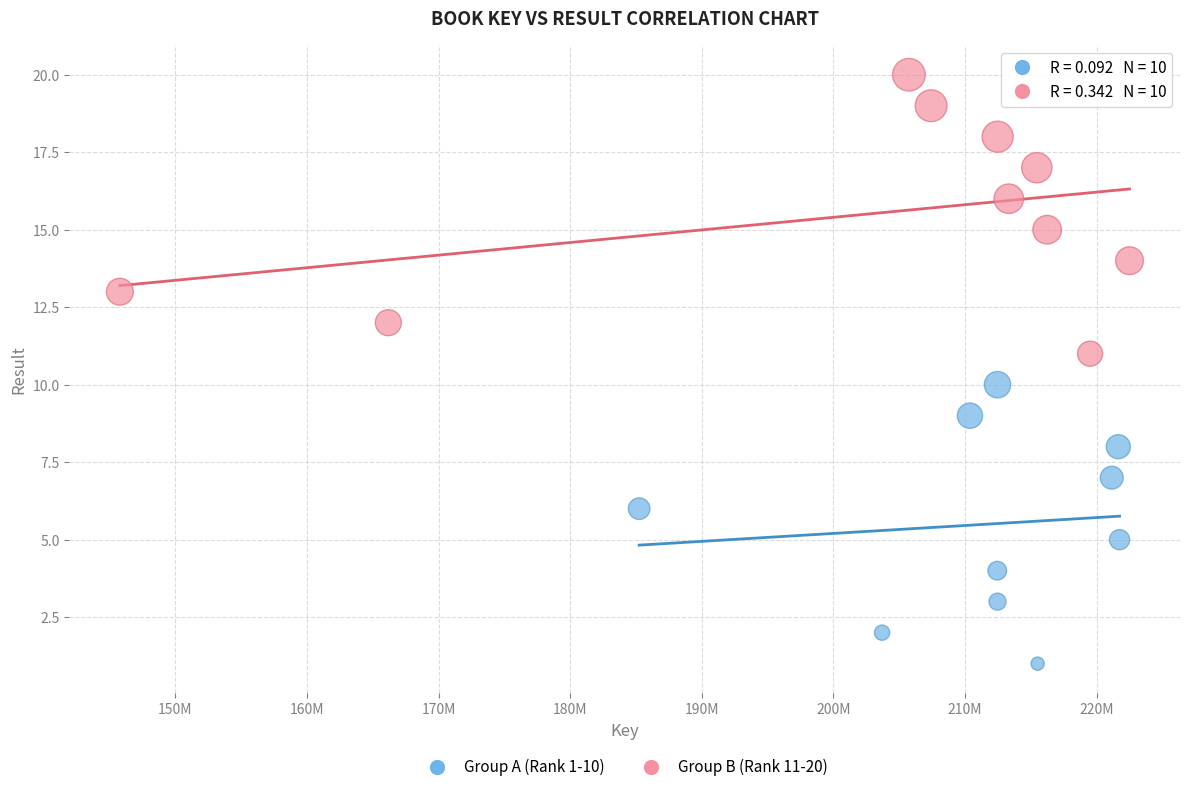

Which series contains the highest Y value?

Group B (Rank 11-20)